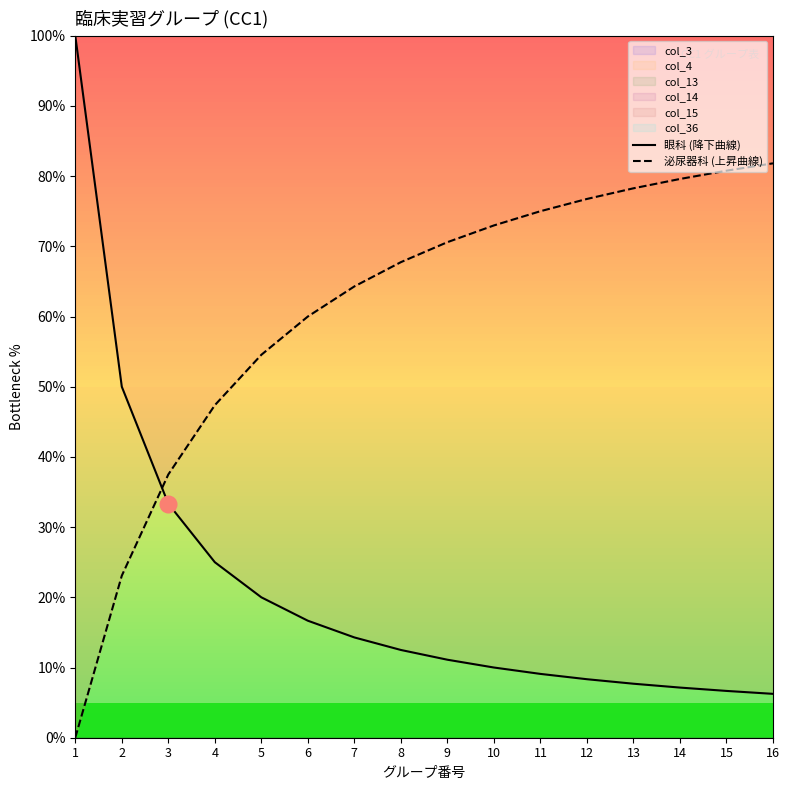

What is the approximate value of 眼科 (降下曲線) at 3?

33.3